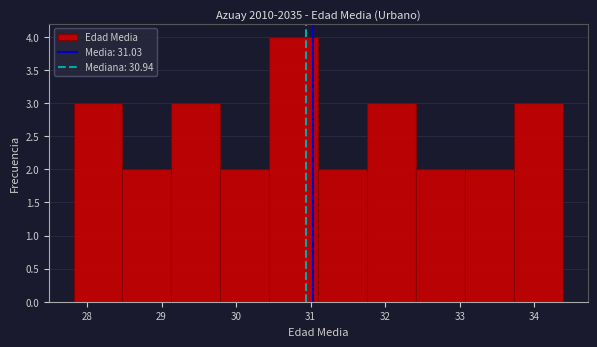

Reading left to right, transcribe this chart: for each bar, give the range it covers on the x-axis and its height. Neither the bar edges nor the heights are printed on the chart, so give them approximately, as read against the axes.

27.8 to 28.5: 3
28.5 to 29.1: 2
29.1 to 29.8: 3
29.8 to 30.4: 2
30.4 to 31.1: 4
31.1 to 31.8: 2
31.8 to 32.4: 3
32.4 to 33.1: 2
33.1 to 33.7: 2
33.7 to 34.4: 3